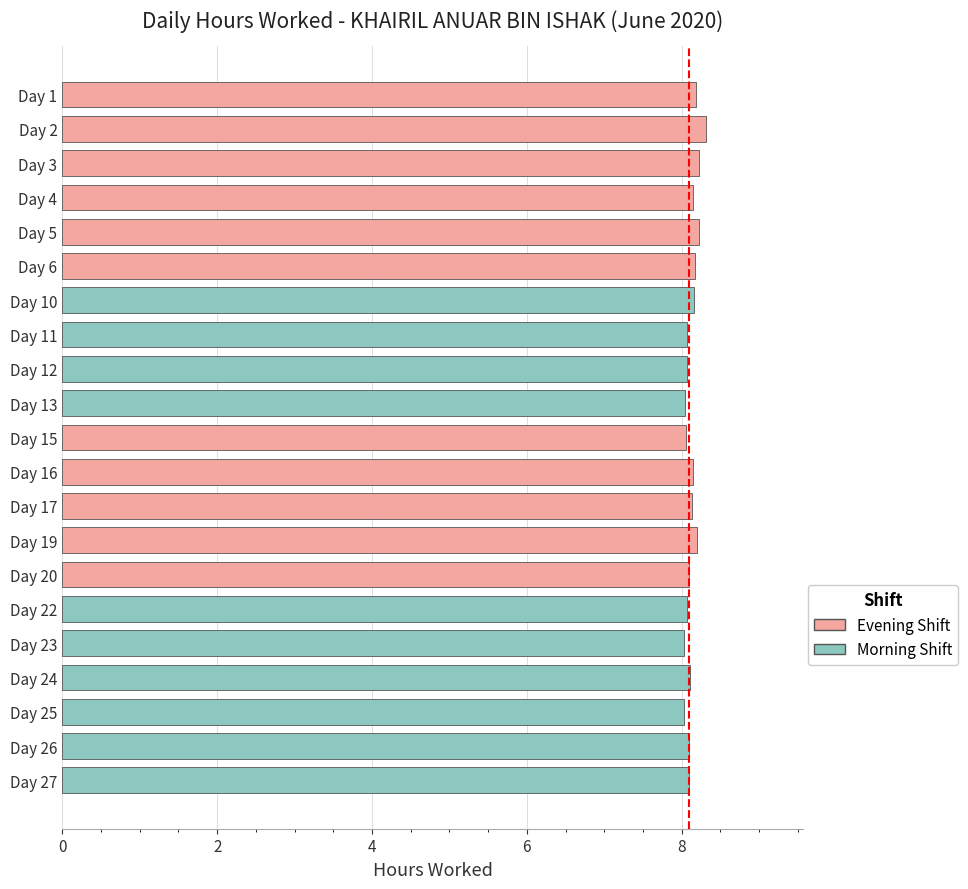

What is the difference between the maximum and minimum values?

0.3